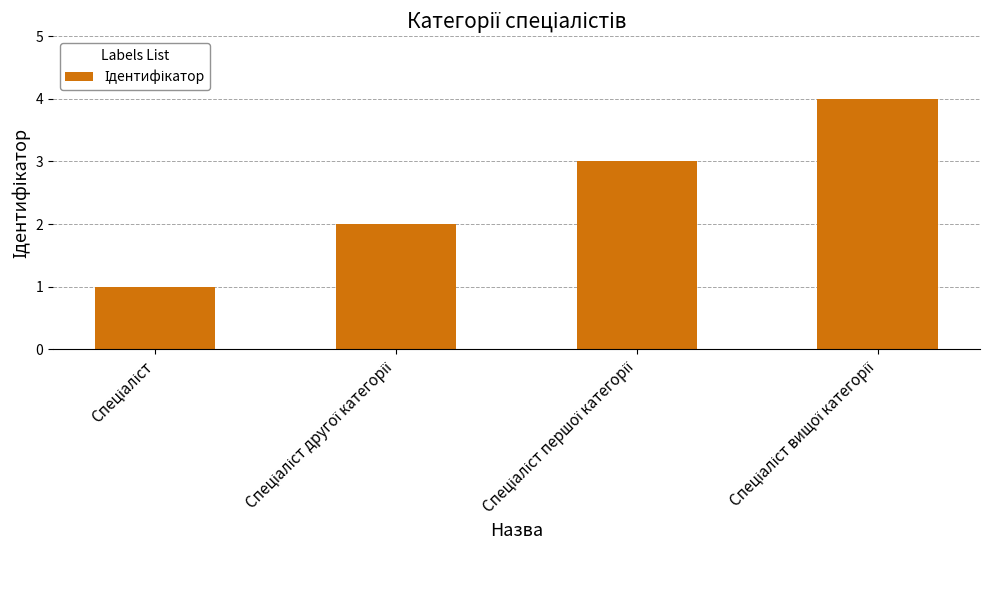

What is the difference between the maximum and minimum values?

3